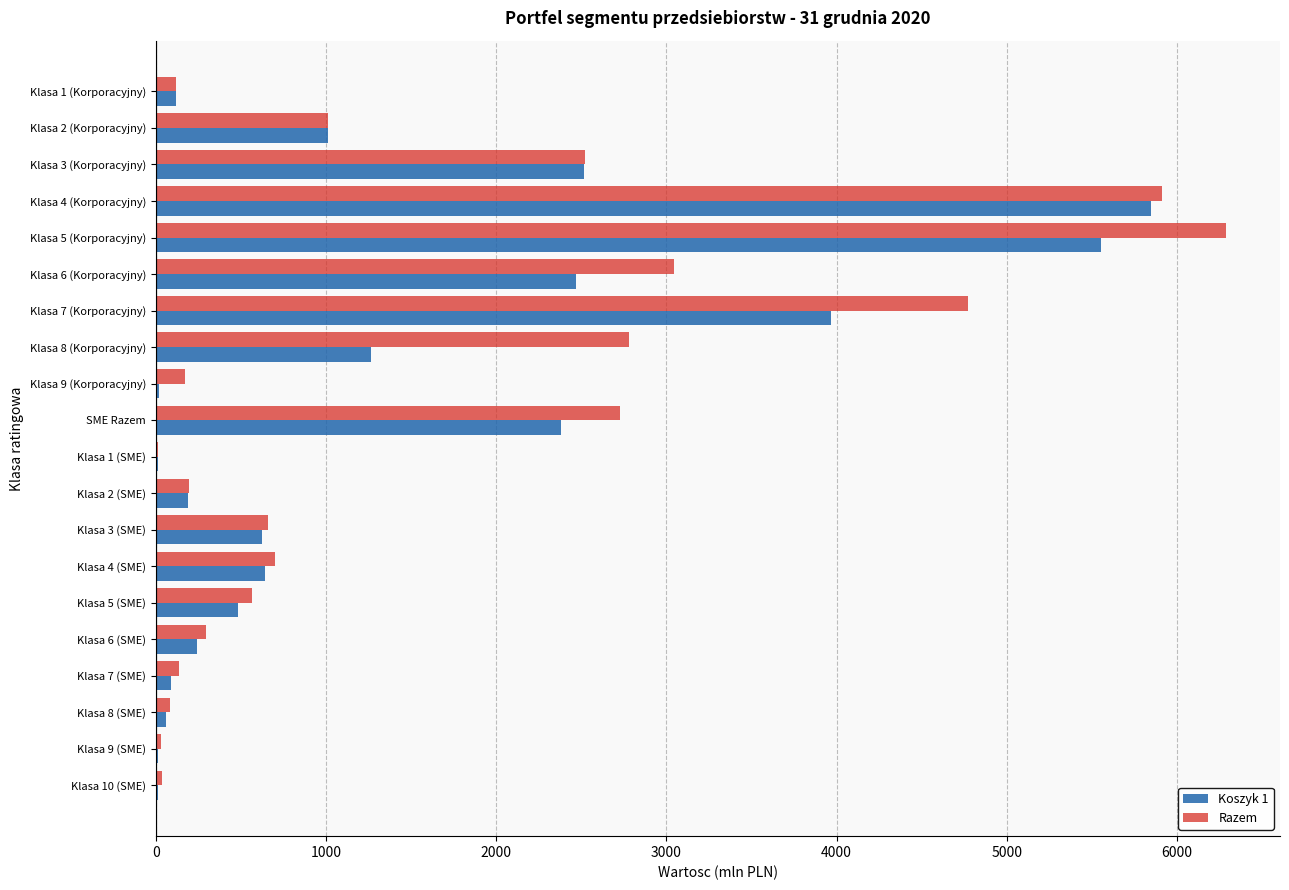

The value of Koszyk 1 at Klasa 3 (SME) is 623. True or false?

True